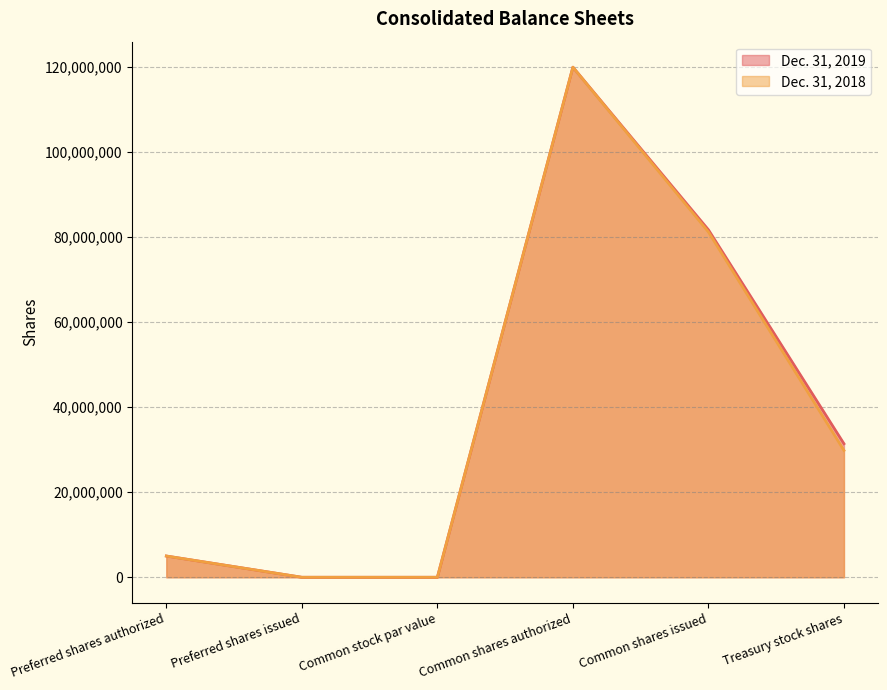

How many data points in Dec. 31, 2018 are above 29850999?

2